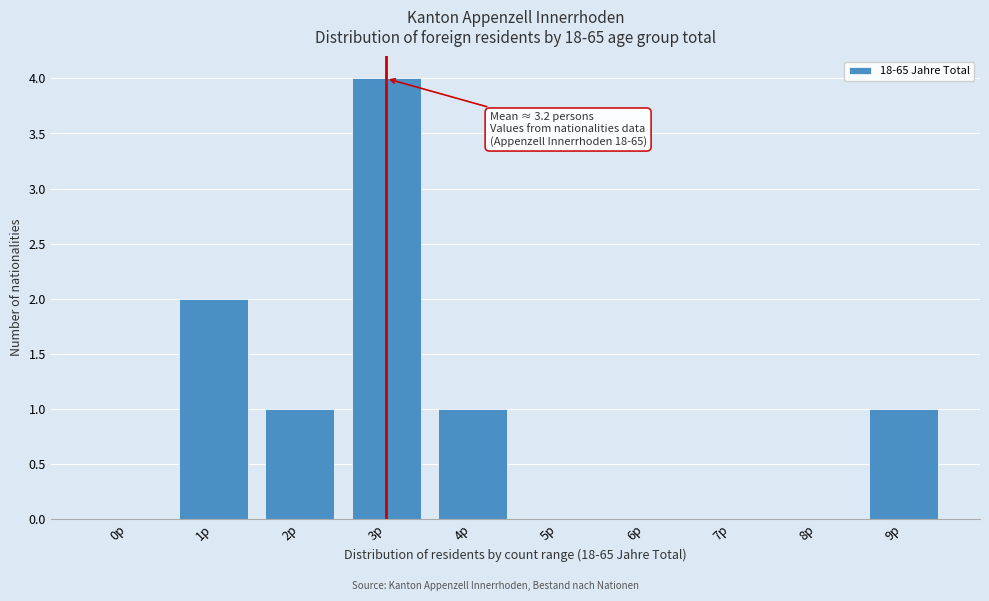

At which category does the chart reach its peak across all series?

3p